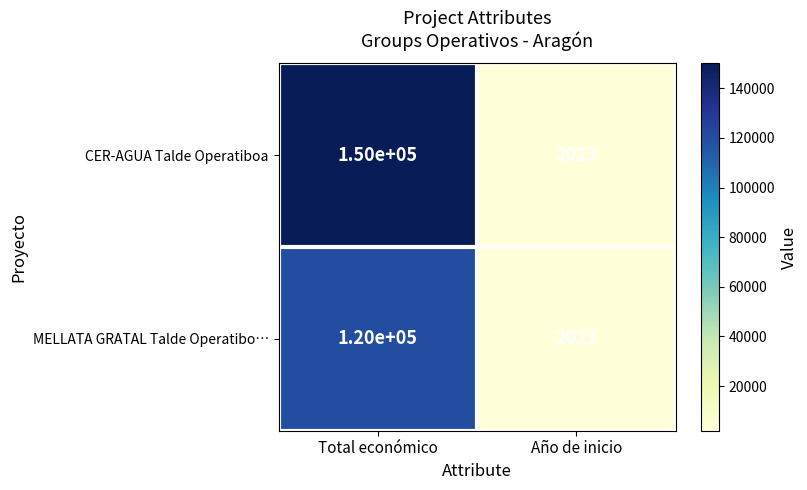

At which label is CER-AGUA Talde Operatiboa closest to 76011?

Año de inicio